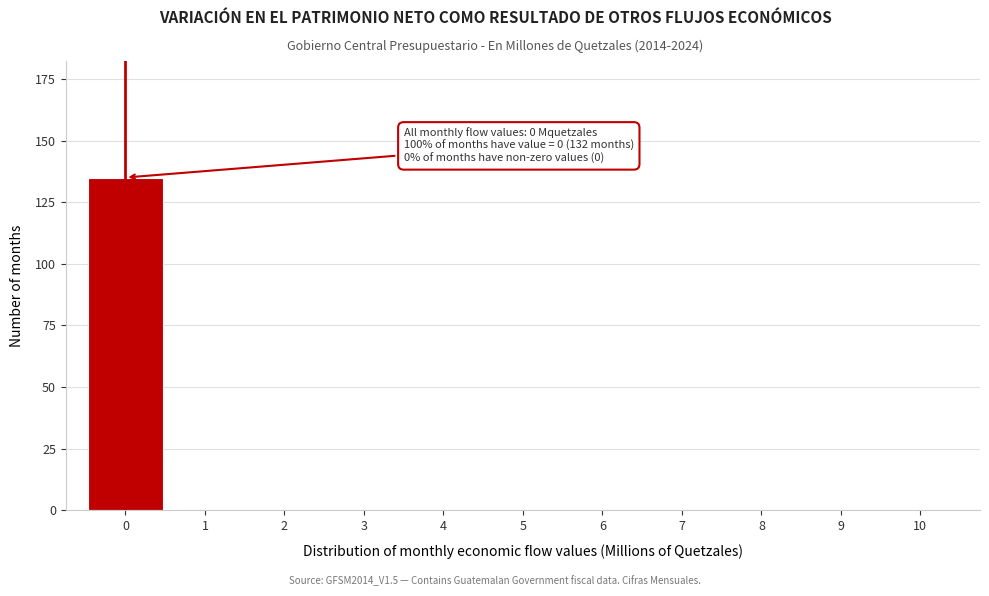

Reading left to right, what are all the values shown in this chart?

0=135	1=0	2=0	3=0	4=0	5=0	6=0	7=0	8=0	9=0	10=0